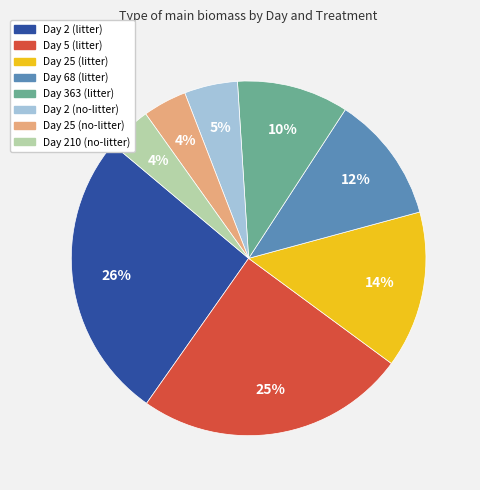

Approximately how many times larger is the value at Day 25 (no-litter) compared to Day 5 (litter)?

0.2